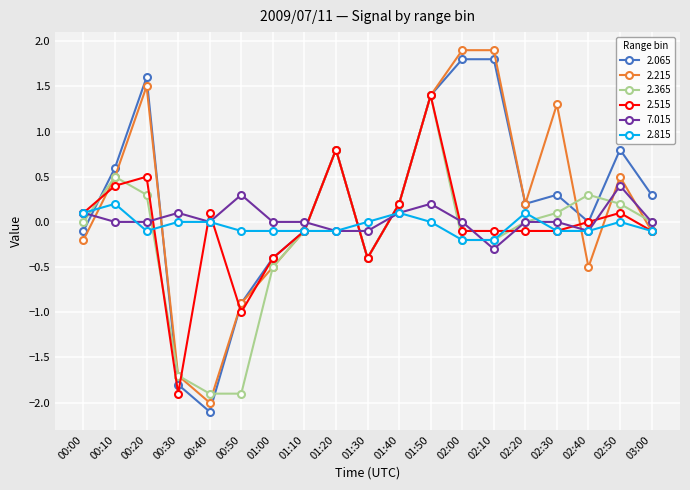

Does the chart display data point markers on the line(s)?

Yes